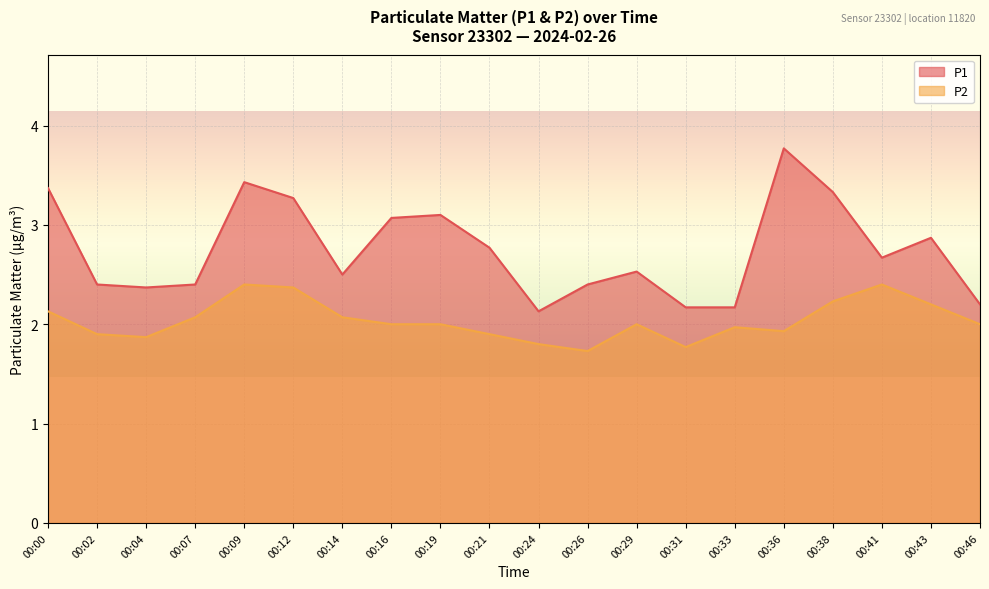

How many lines are shown in the chart?

2